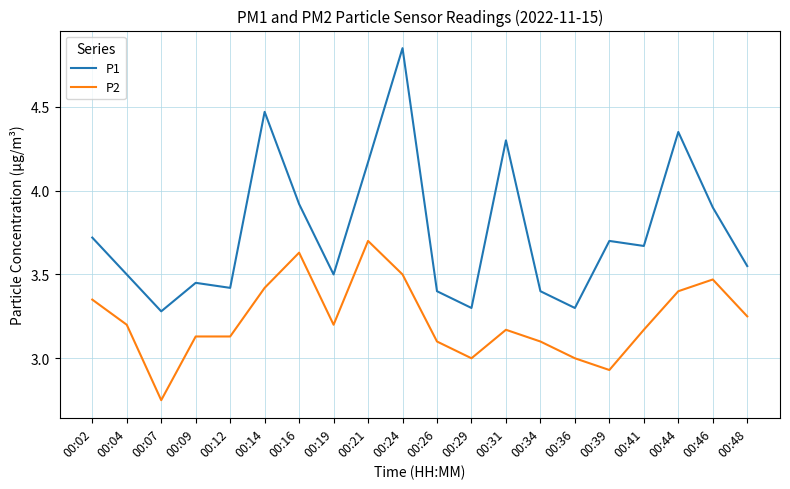

At which label does P1 reach its peak?

00:24